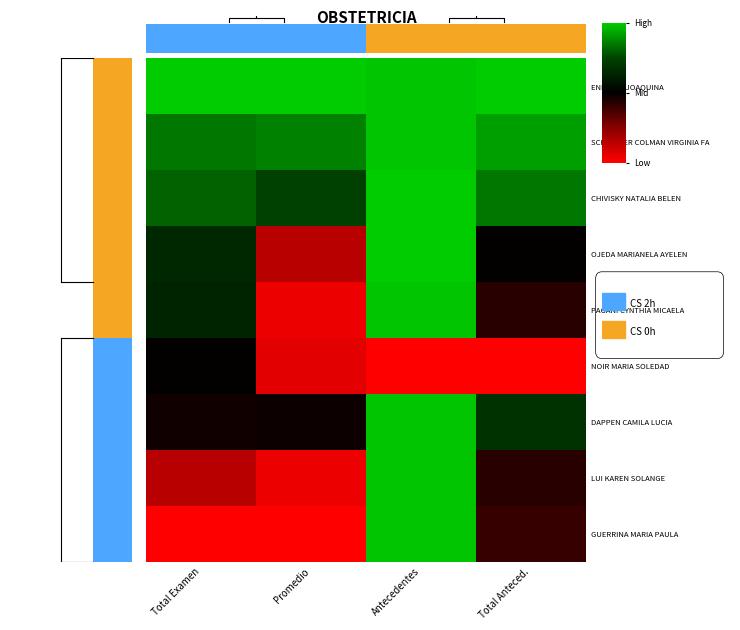

What is the sum of the DAPPEN CAMILA LUCIA values at Antecedentes and Promedio?

1.5